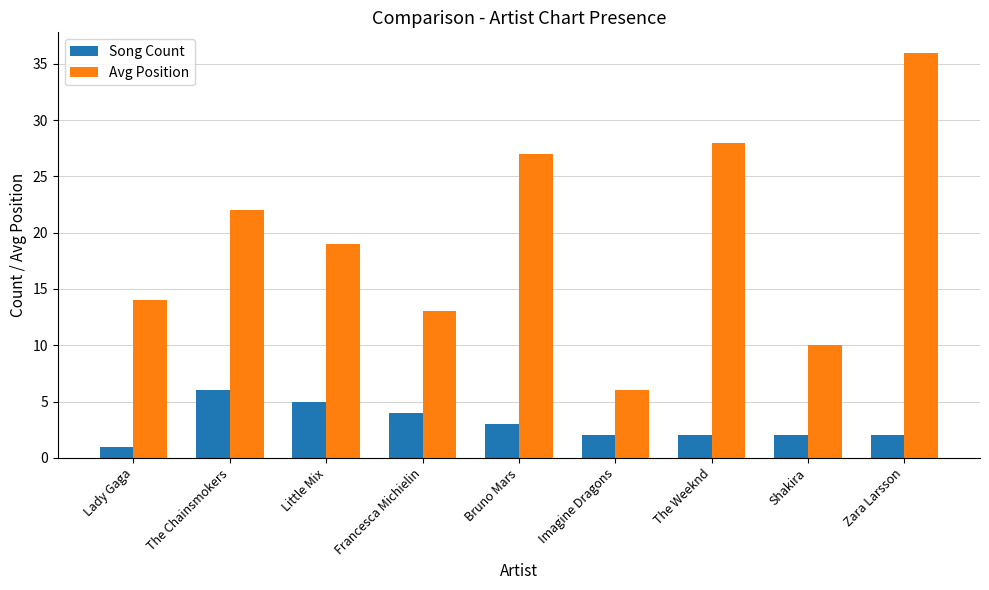

List the series in order of their peak value, lowest first.

Song Count, Avg Position